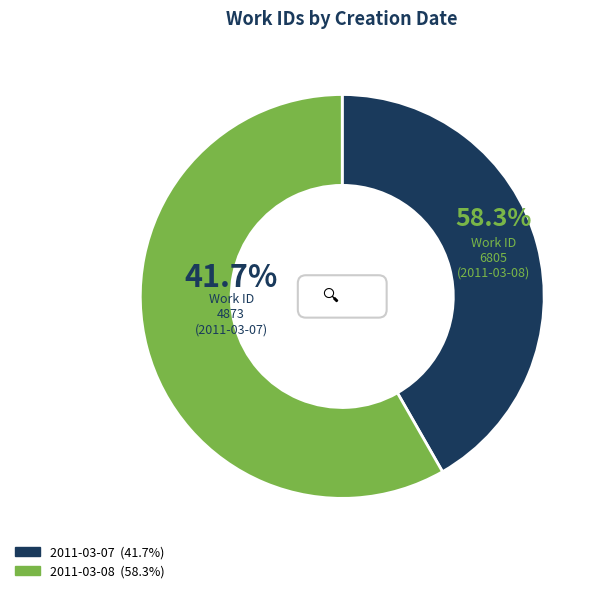

Is 2011-03-07 the majority of the pie?

No